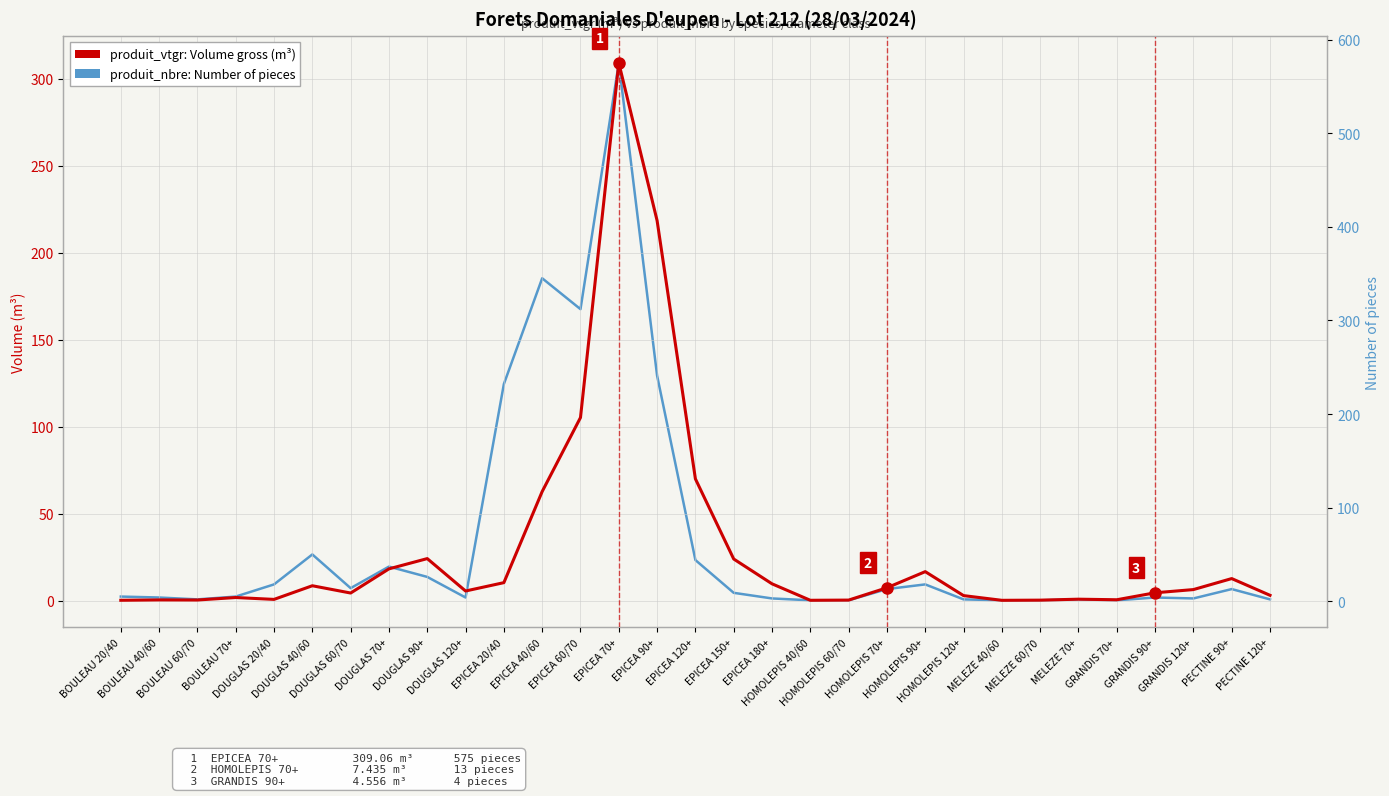

True or false: produit_vtgr: Volume (m³) has a value of 0.5 at MELEZE 60/70.

False